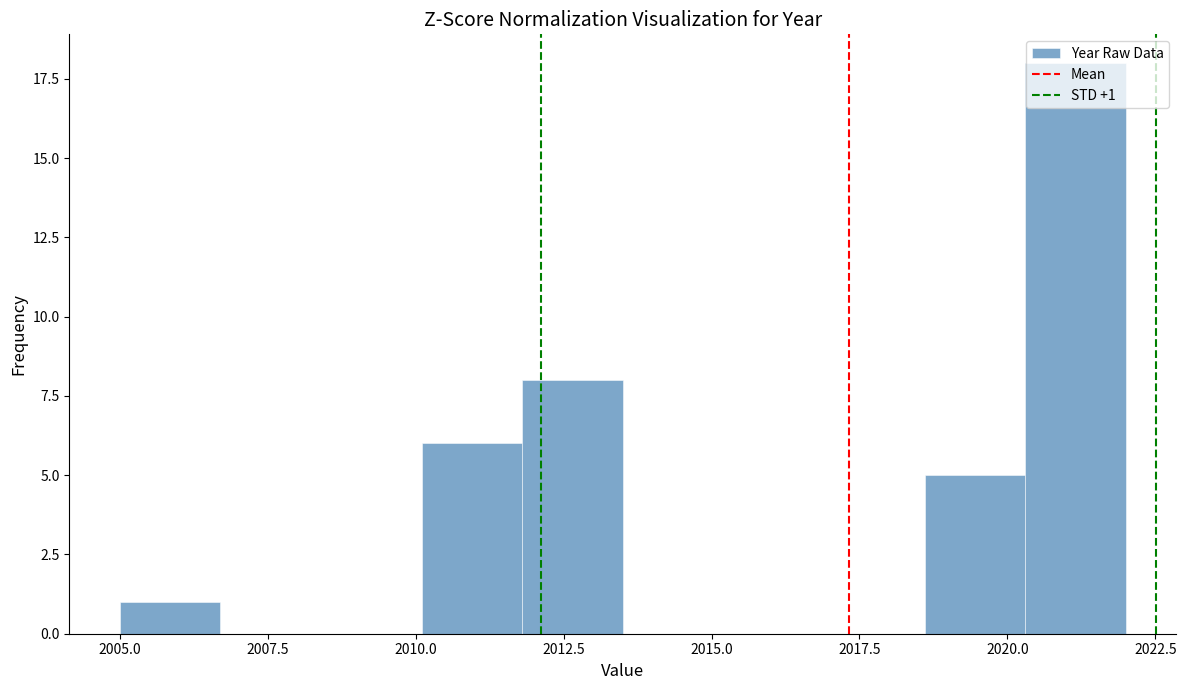

Around what value on the x-axis is the tallest bar? Give the approximate position of its centre, as read against the axis.

2021.0